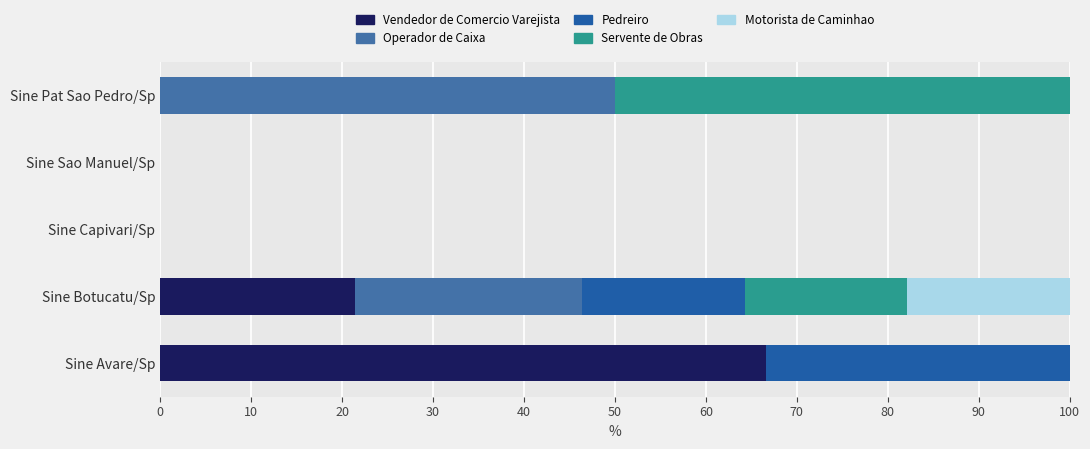

What is the highest value of the Vendedor de Comercio Varejista series?

66.7